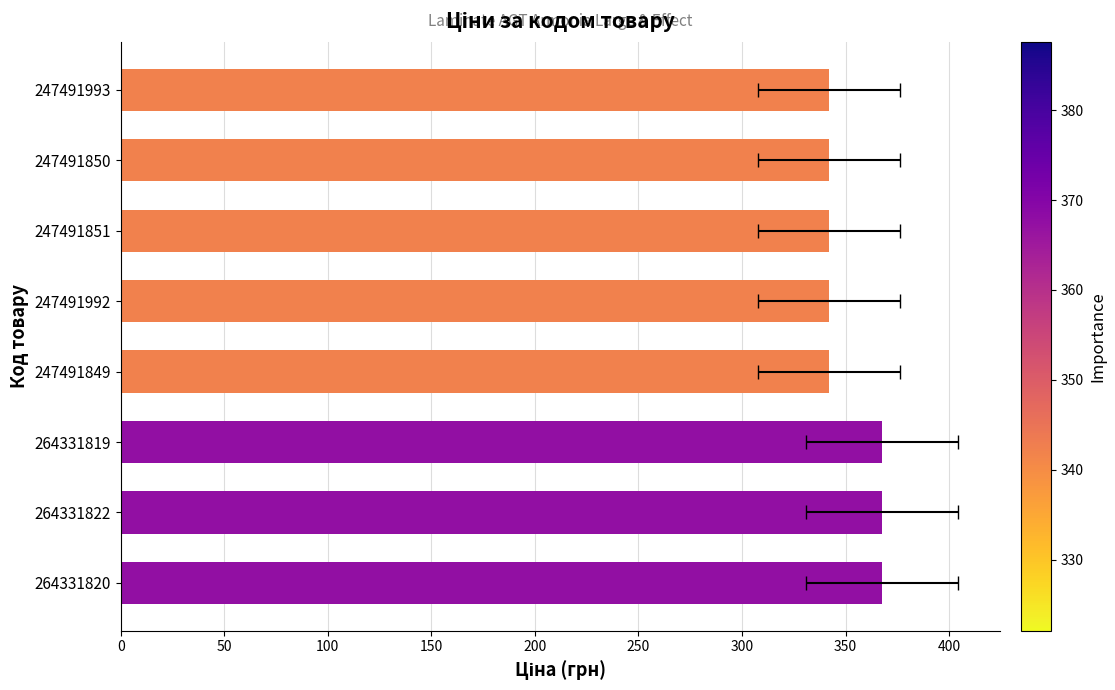

What is the value of the 7th bar from the left?

342.1